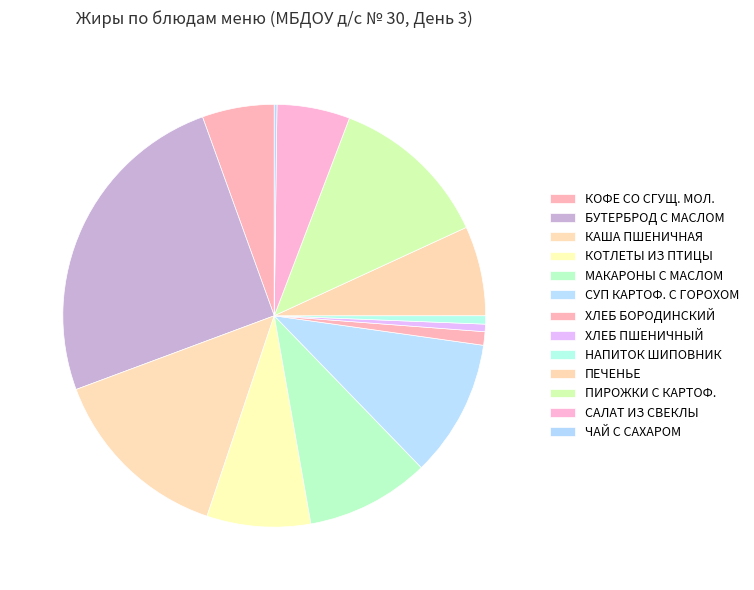

What is the largest slice in the pie chart?

БУТЕРБРОД С МАСЛОМ